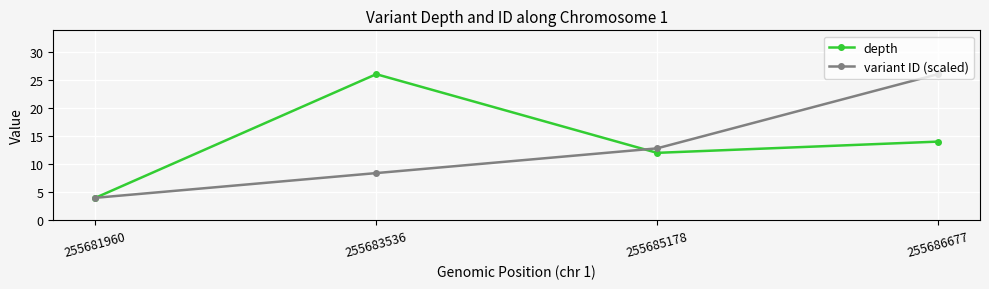

At which label does depth first exceed 14?

255683536